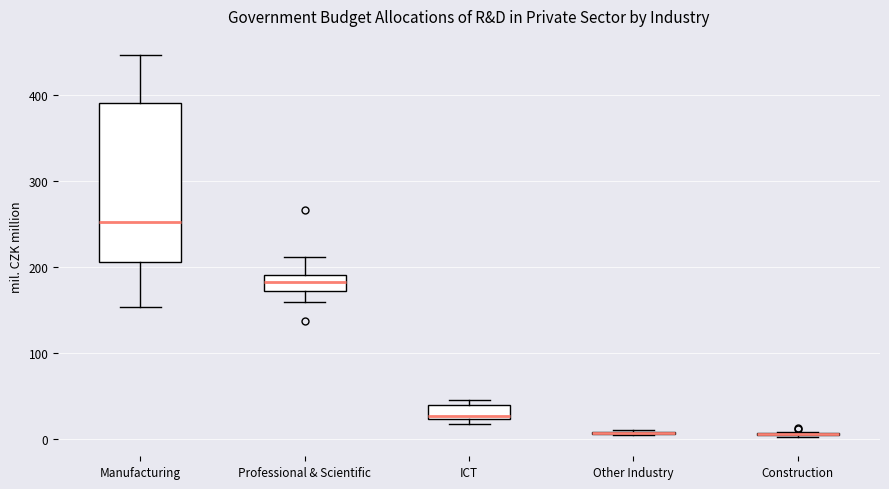

Reading left to right, transcribe this box plot: for each box, give where its median line is, the range the box spans, and where its two whiskers end, as read against the y-axis. The values are not printed on the chart, so give them approximately, as read against the axis.

Manufacturing: median 250, box 210 to 390, whiskers 150 to 450
Professional & Scientific: median 180, box 170 to 190, whiskers 160 to 210
ICT: median 30, box 20 to 40, whiskers 20 (just below the box's lower edge) to 50
Other Industry: box collapsed to a line at 10, whiskers 10 to 10
Construction: box collapsed to a line at 10, whiskers 0 to 10